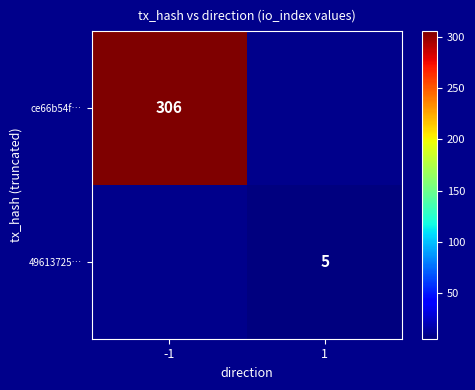

Is it true that ce66b54f… equals 149 at -1?

False